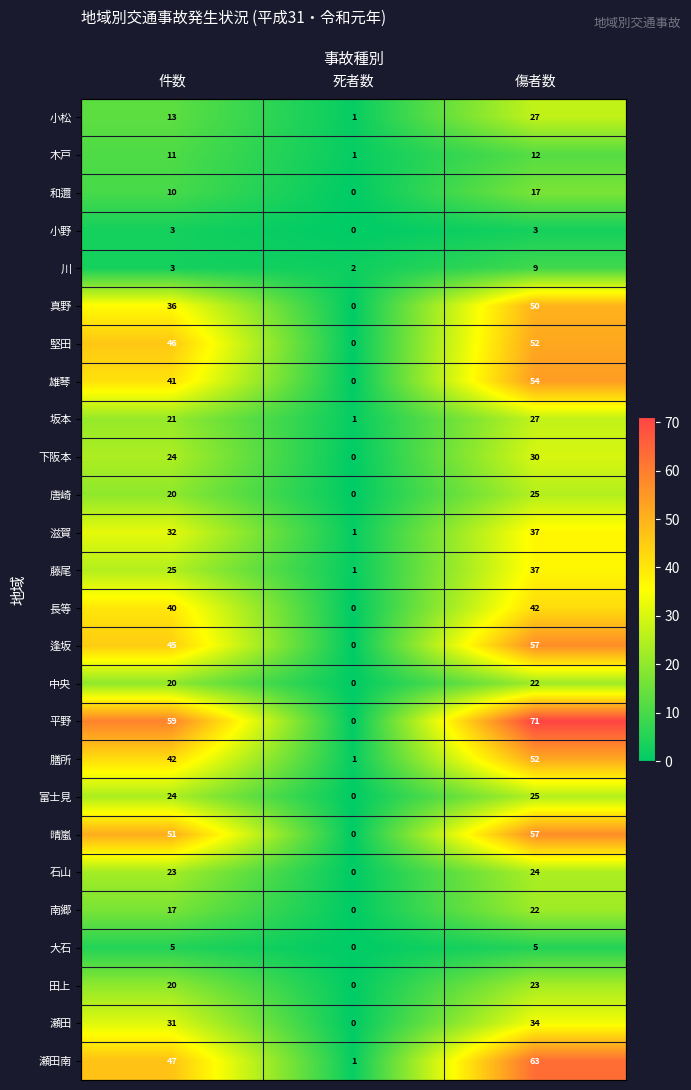

At how many categories does at least one series exceed 51?

2